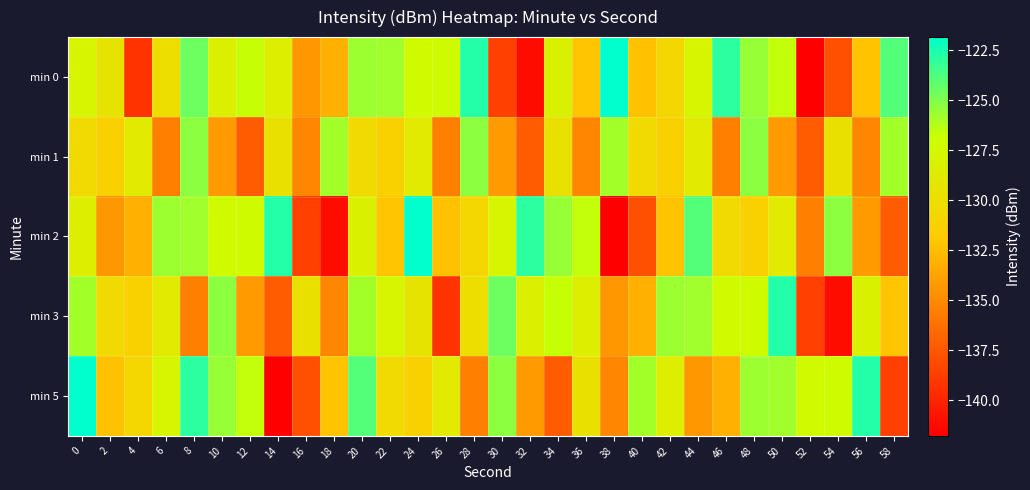

Which series has the widest spread of values?

min 0